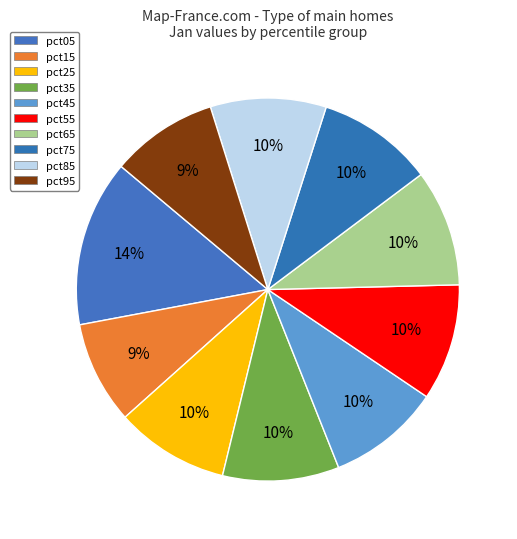

Do pct95 and pct75 together represent more than half of the pie?

No